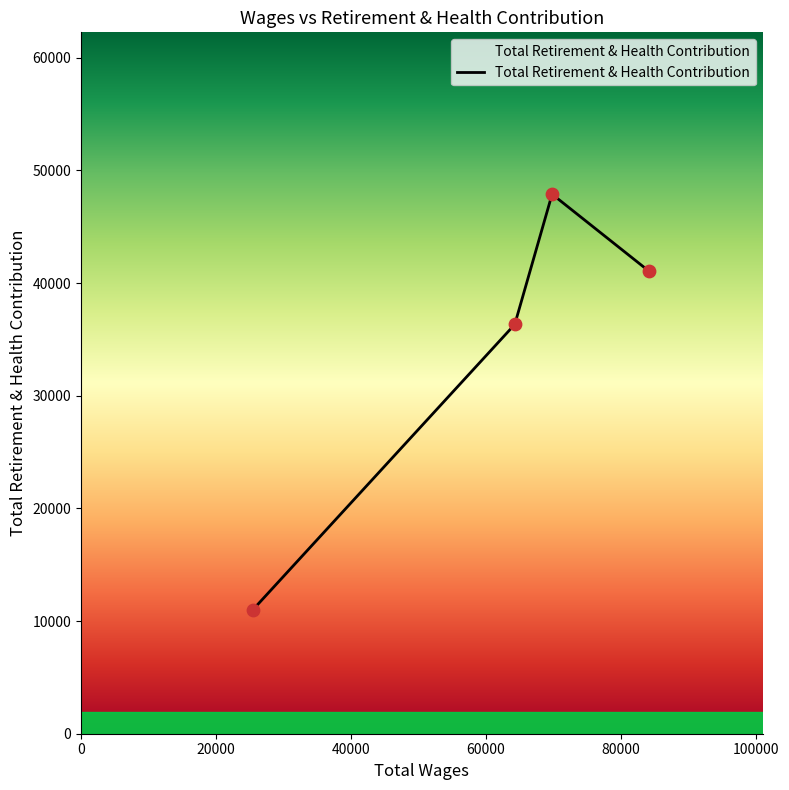

What is the minimum value shown in the chart?

11009